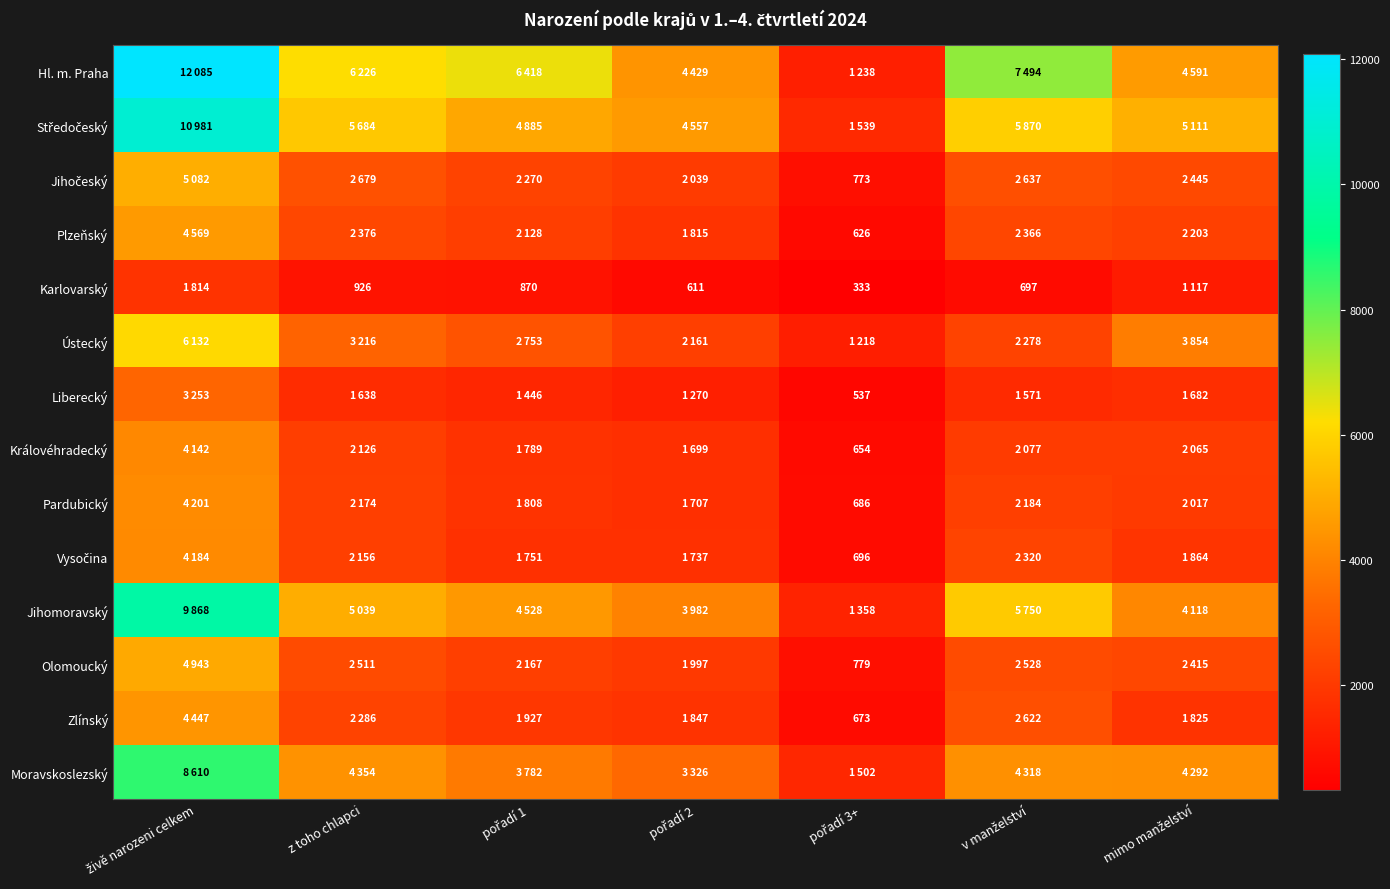

At how many categories does at least one series exceed 11639?

1